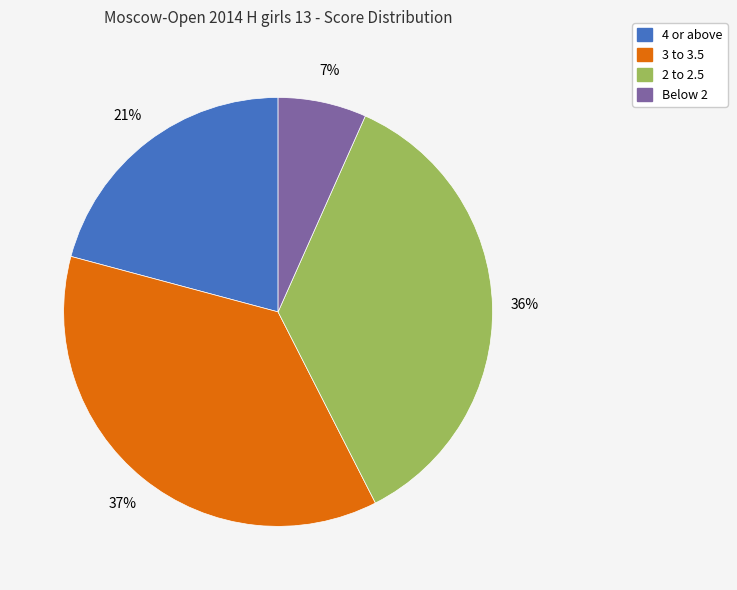

To the nearest percent, what is the difference between the largest and smallest slice percentages?

30%